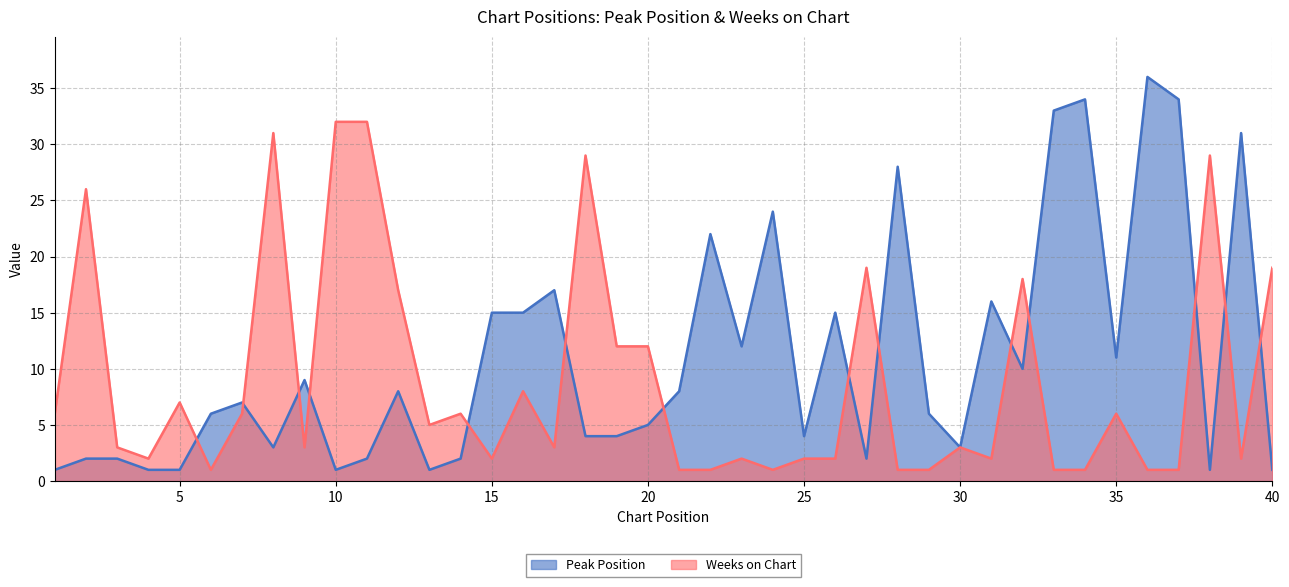

What is the difference between the highest and lowest values at 29?

5